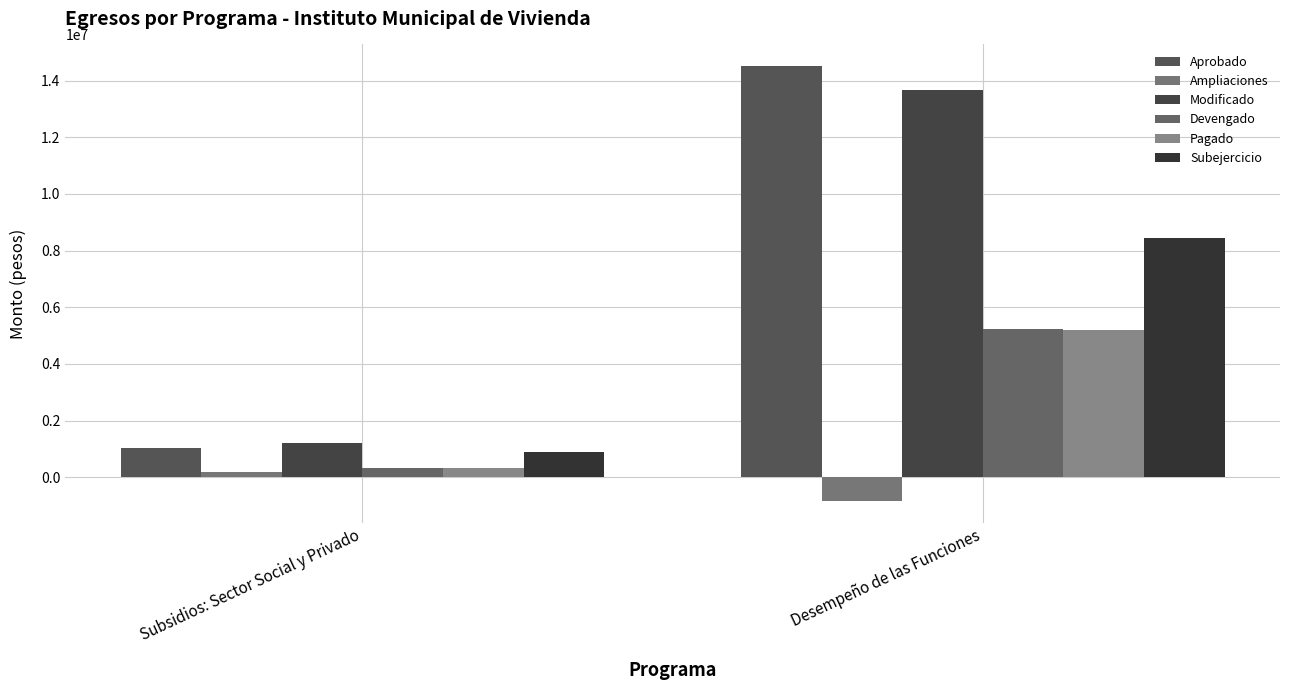

Reading left to right, list all the values displayed in this chart.

Aprobado: Subsidios: Sector Social y Privado=1020493.7	Desempeño de las Funciones=14509608.1
Ampliaciones: Subsidios: Sector Social y Privado=182357.1	Desempeño de las Funciones=-838655.5
Modificado: Subsidios: Sector Social y Privado=1202850.8	Desempeño de las Funciones=13670952.6
Devengado: Subsidios: Sector Social y Privado=308374.7	Desempeño de las Funciones=5225304.4
Pagado: Subsidios: Sector Social y Privado=308374.7	Desempeño de las Funciones=5198715.4
Subejercicio: Subsidios: Sector Social y Privado=894476.1	Desempeño de las Funciones=8445648.2